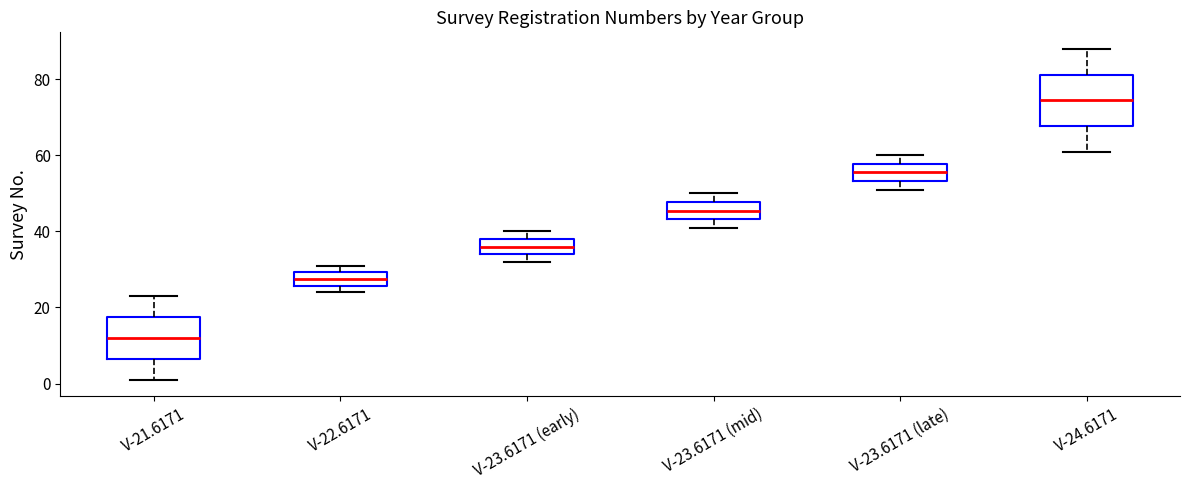

Reading left to right, read every box against the y-axis: the position of its median line, the range the box covers, and the ends of its whiskers. The values are not printed on the chart, so give them approximately, as read against the axis.

V-21.6171: median 12, box 6 to 18, whiskers 2 to 24
V-22.6171: median 28, box 26 to 30, whiskers 24 to 32
V-23.6171 (early): median 36, box 34 to 38, whiskers 32 to 40
V-23.6171 (mid): median 46, box 44 to 48, whiskers 42 to 50
V-23.6171 (late): median 56, box 54 to 58, whiskers 52 to 60
V-24.6171: median 74, box 68 to 82, whiskers 62 to 88